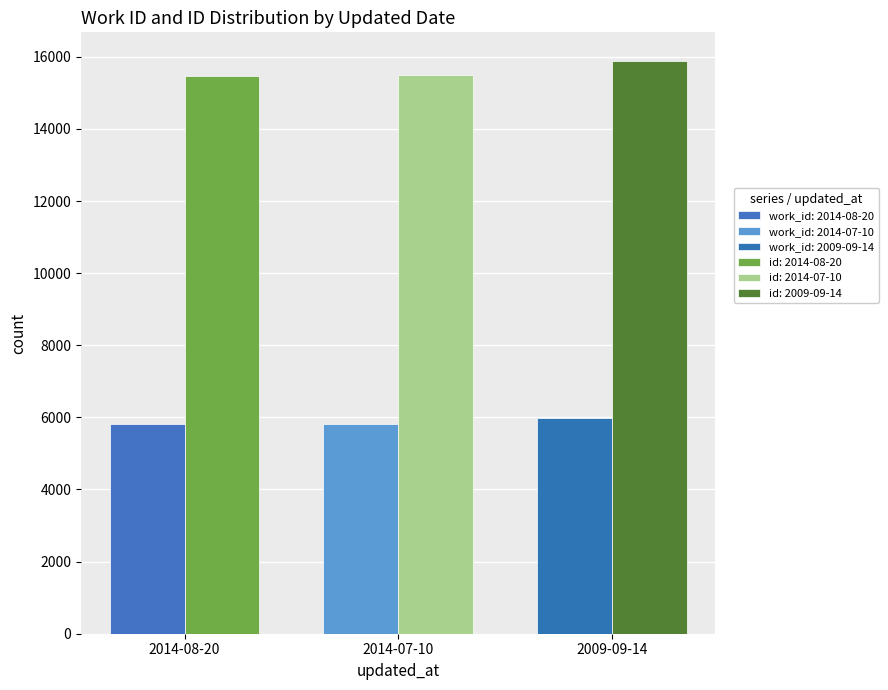

At 2014-07-10, list the series in order from largest to smallest.

id, work_id